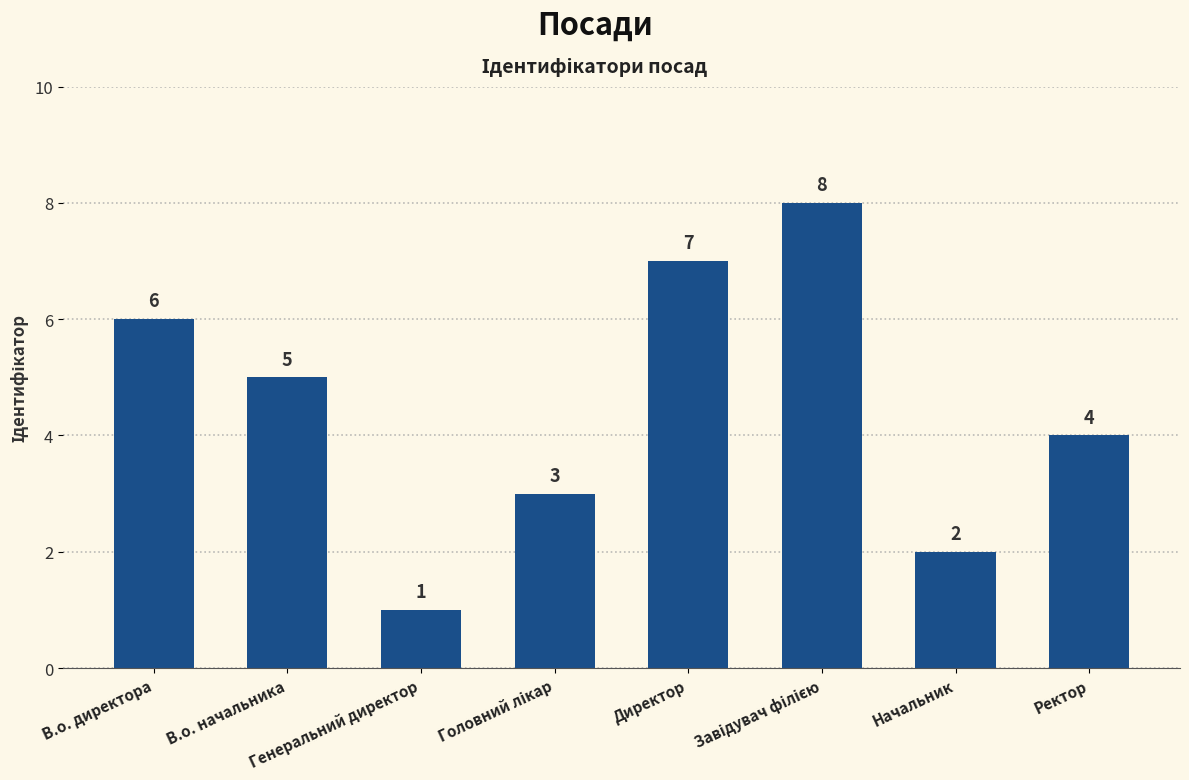

What is the value of the 3rd bar from the left?

1